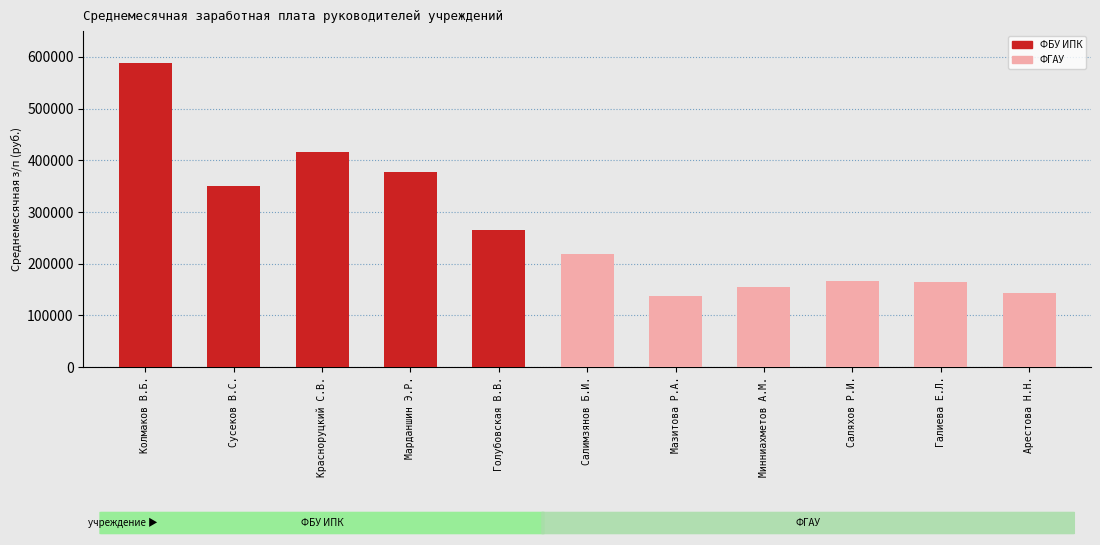

What is the sum of all values?

2978990.4